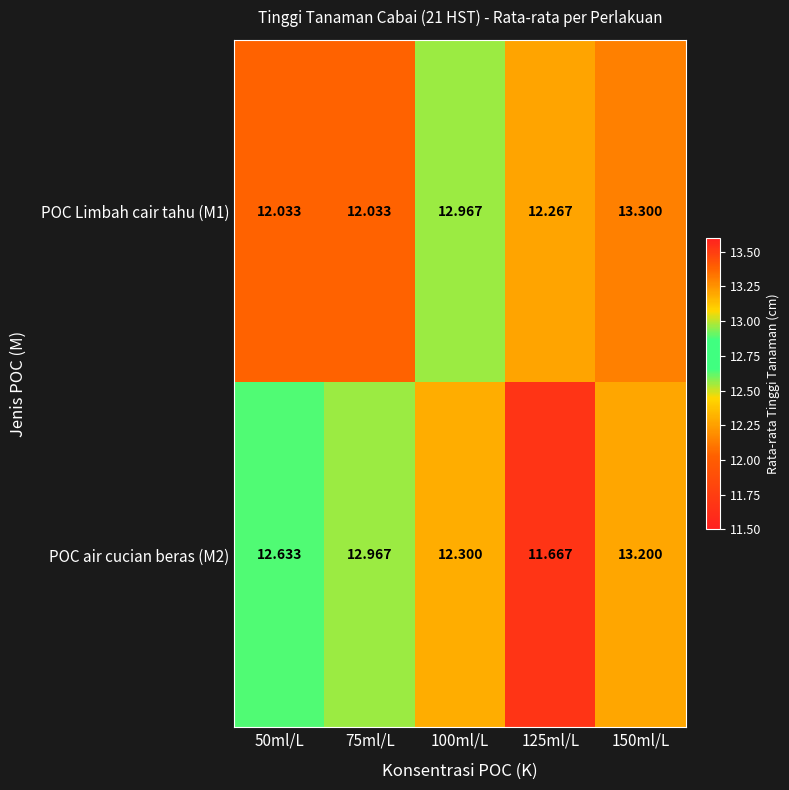

Between 125ml/L and 150ml/L, which is larger?

150ml/L